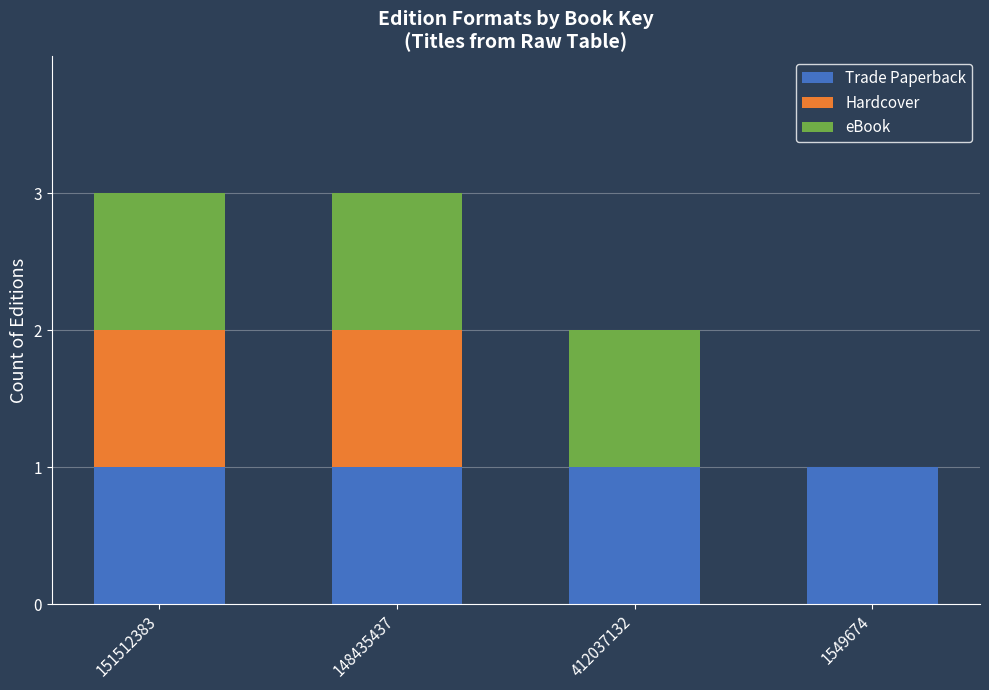

Reading left to right, list the values for the Trade Paperback series.

151512383=1	148435437=1	412037132=1	1549674=1